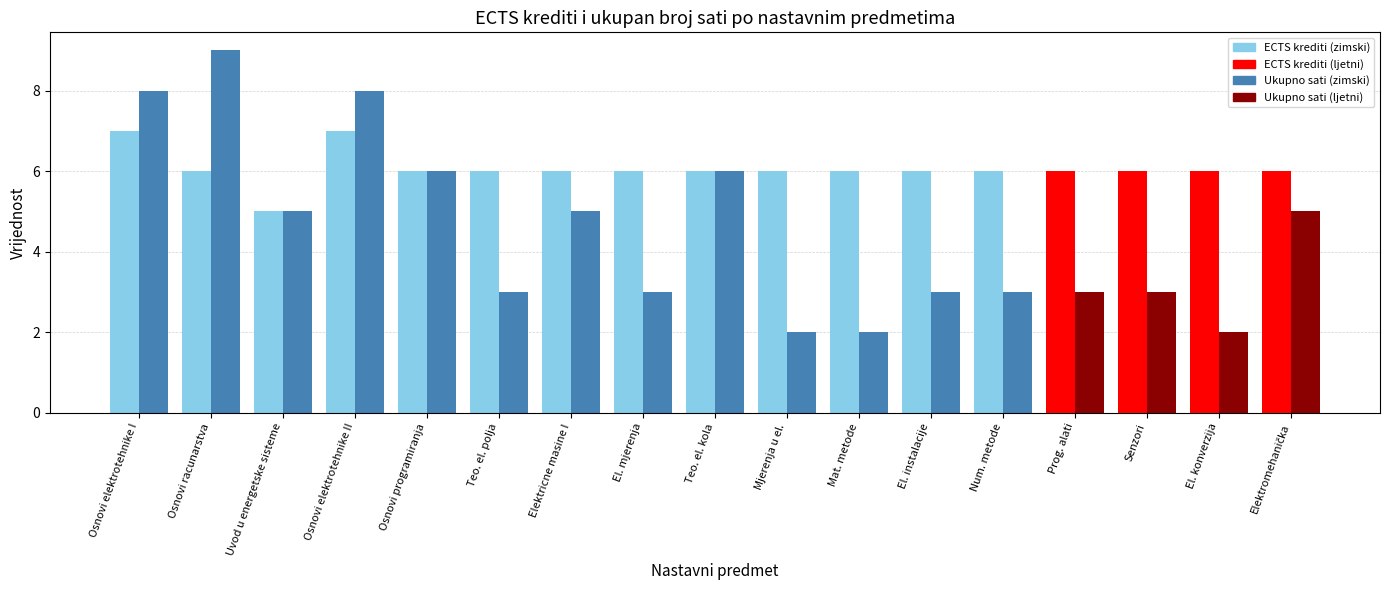

What is the difference between the highest and lowest values at Osnovi racunarstva?

3